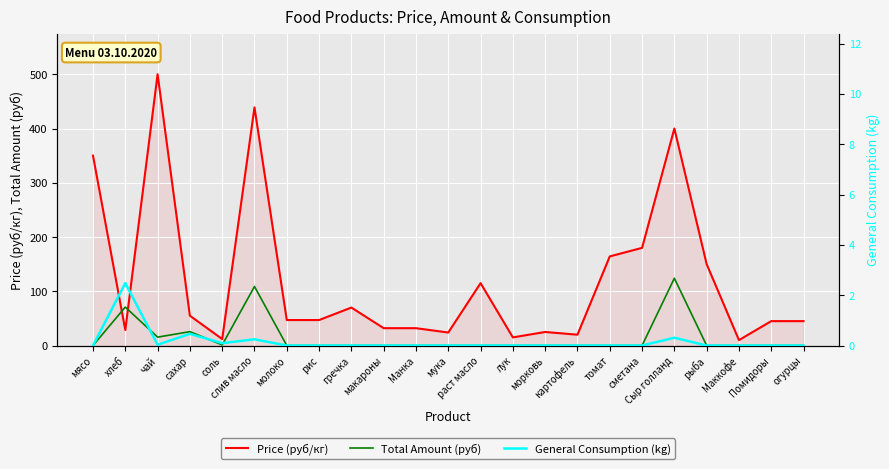

What is the spread (max minus min) of values at соль?

11.9